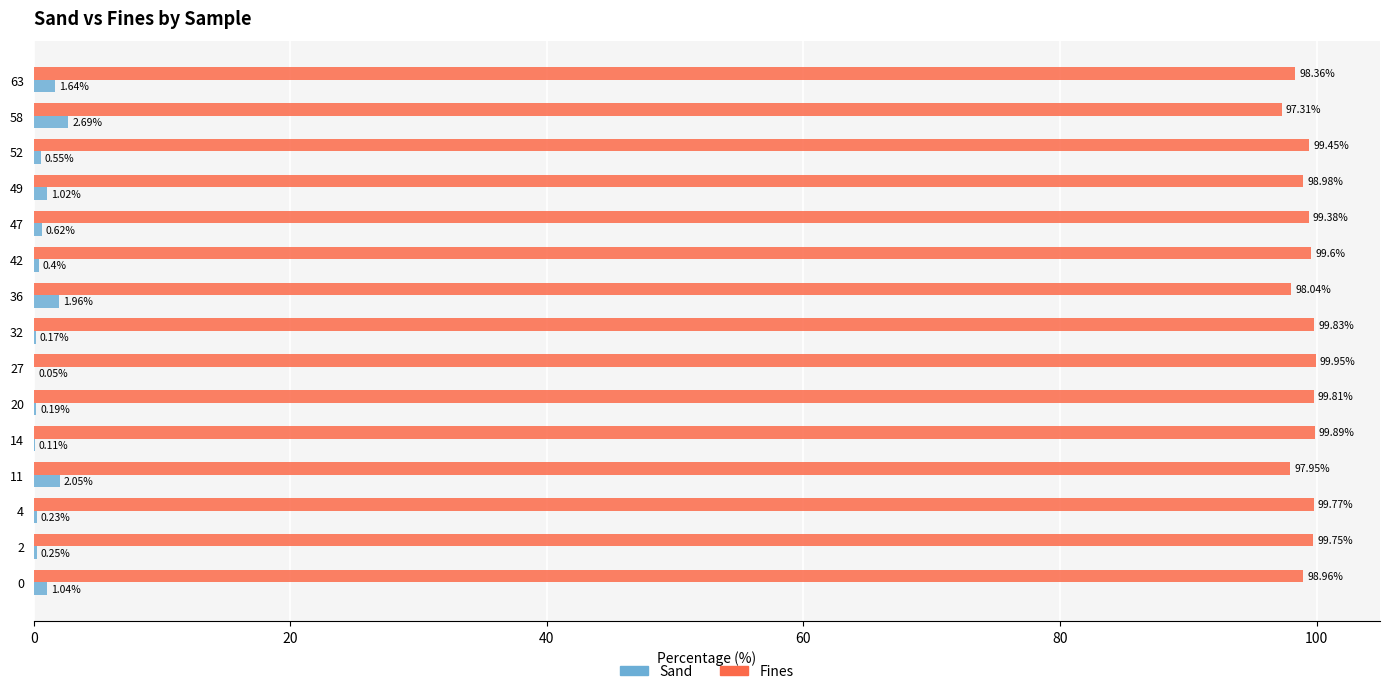

What is the sum of all Sand values?

13.0